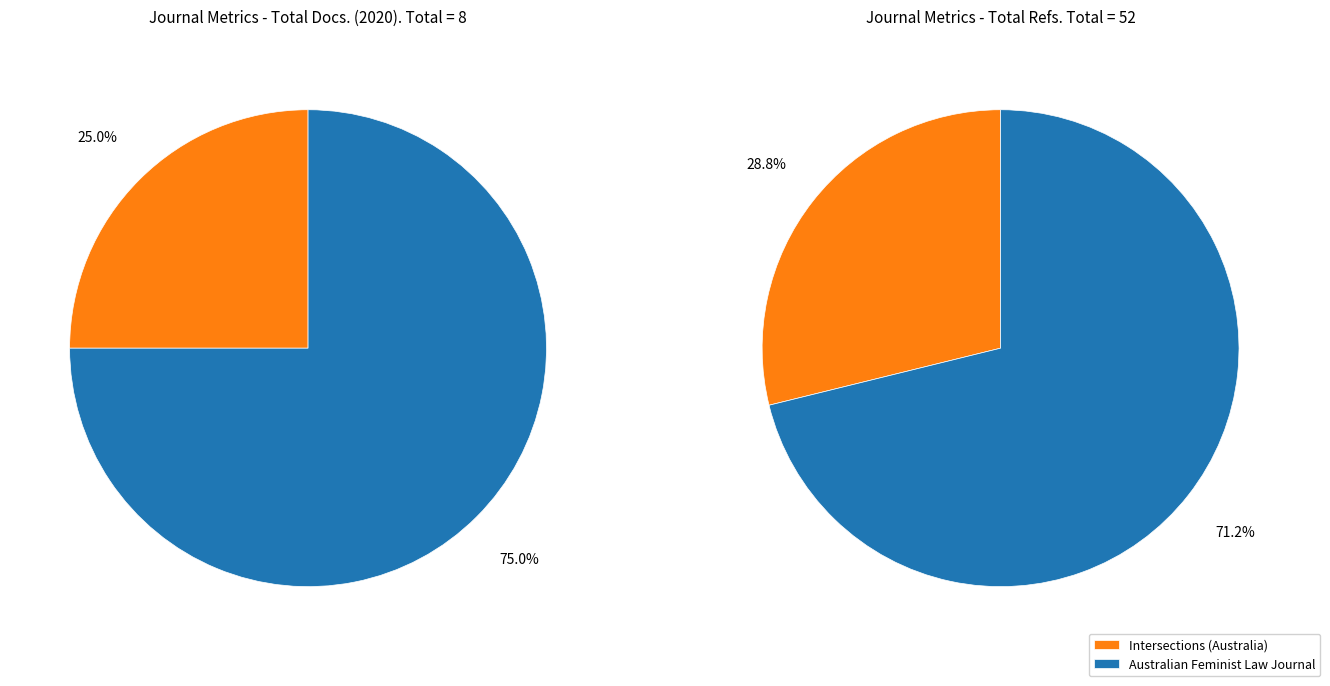

Is it true that Australian Feminist Law Journal is 1% of the pie?

False